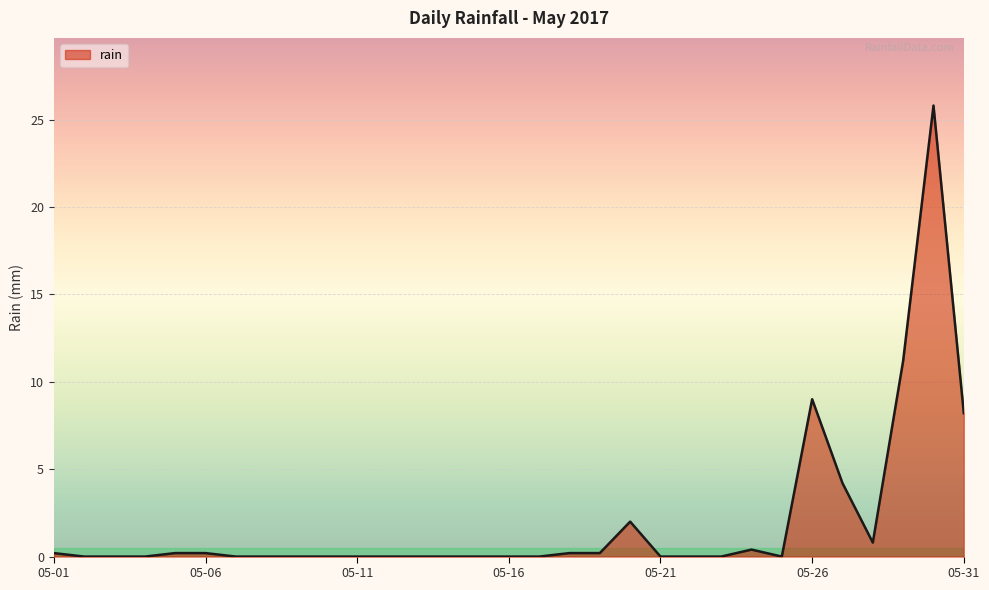

What is the maximum value shown in the chart?

25.8